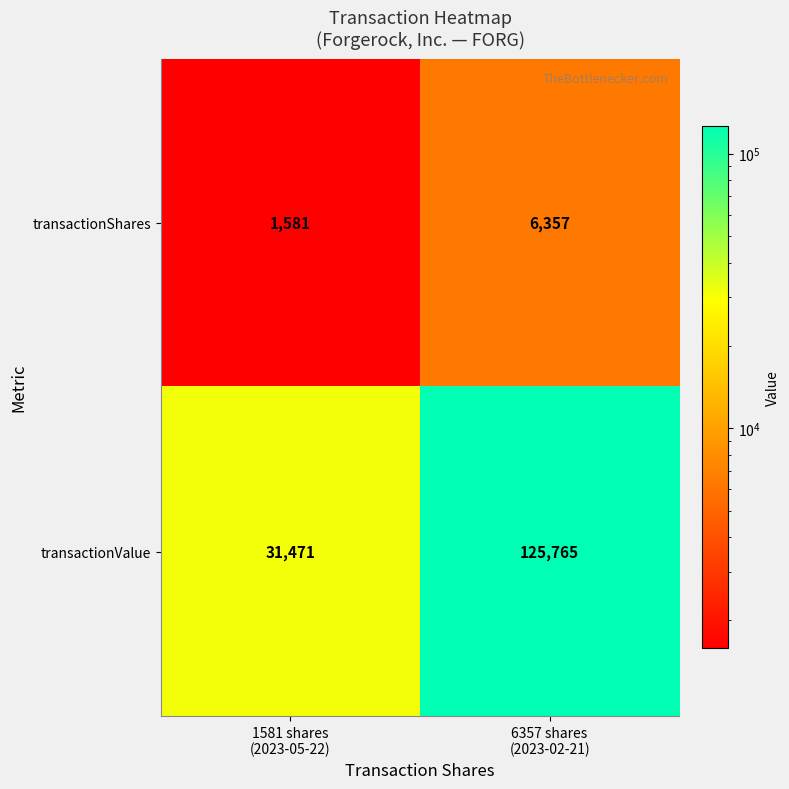

What is the difference between the highest and lowest values at 1581 shares
(2023-05-22)?

29890